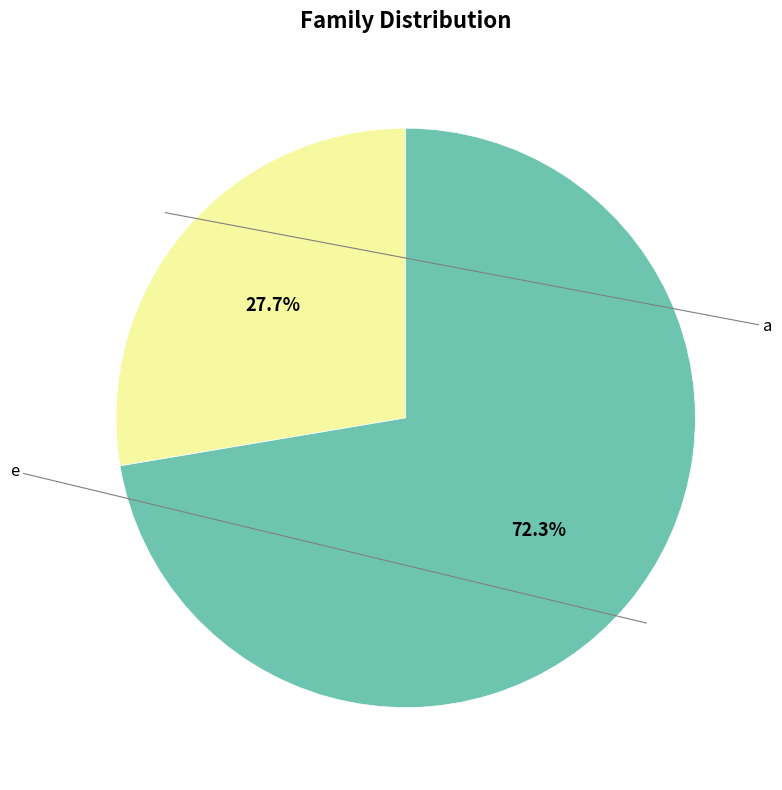

Is there a majority slice in this chart?

Yes